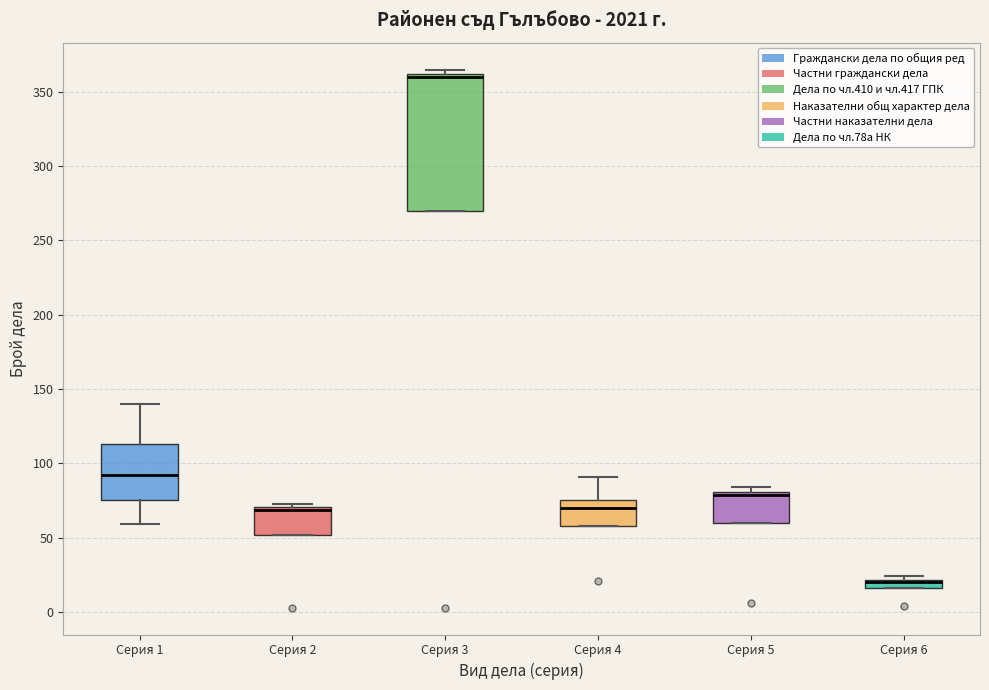

Which box is the tallest, from its lower edge to its upper edge?

Серия 3